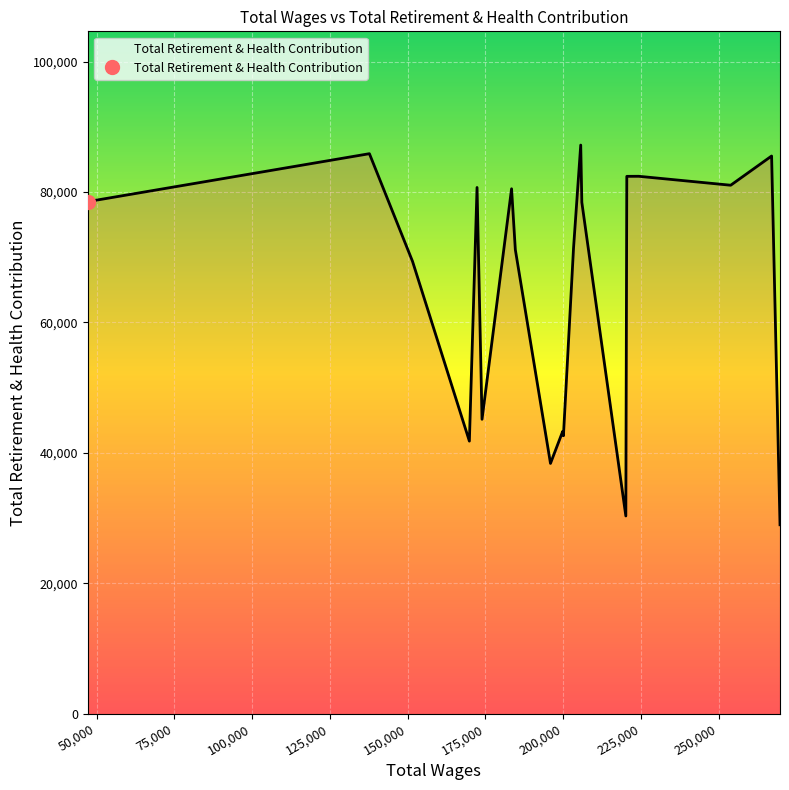

Between 220479.0 and 172333.0, which is larger?

220479.0